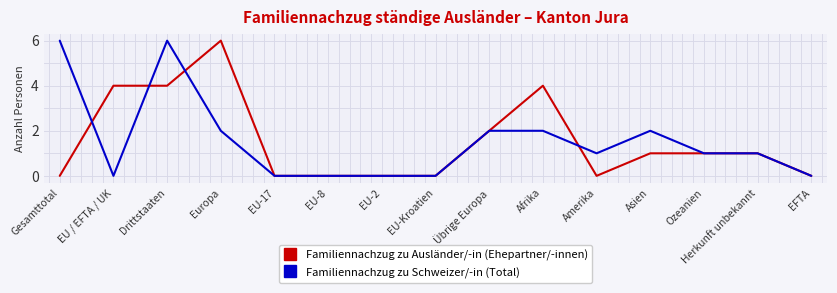

What is the greatest value displayed?

6